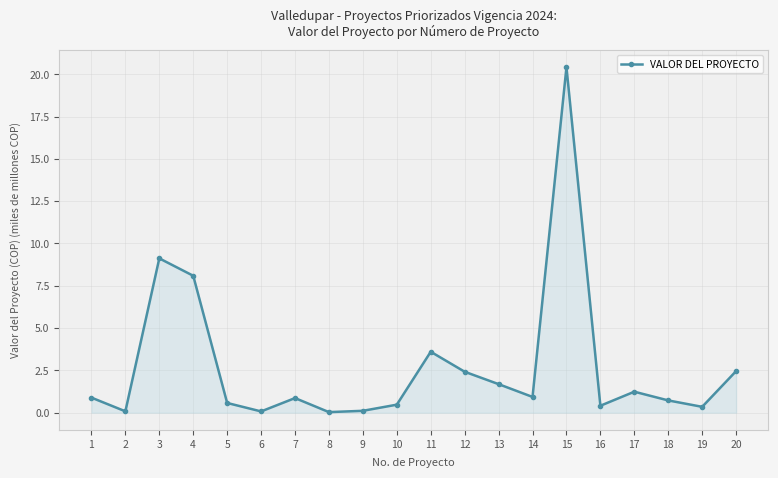

What is the maximum value shown in the chart?

20.4